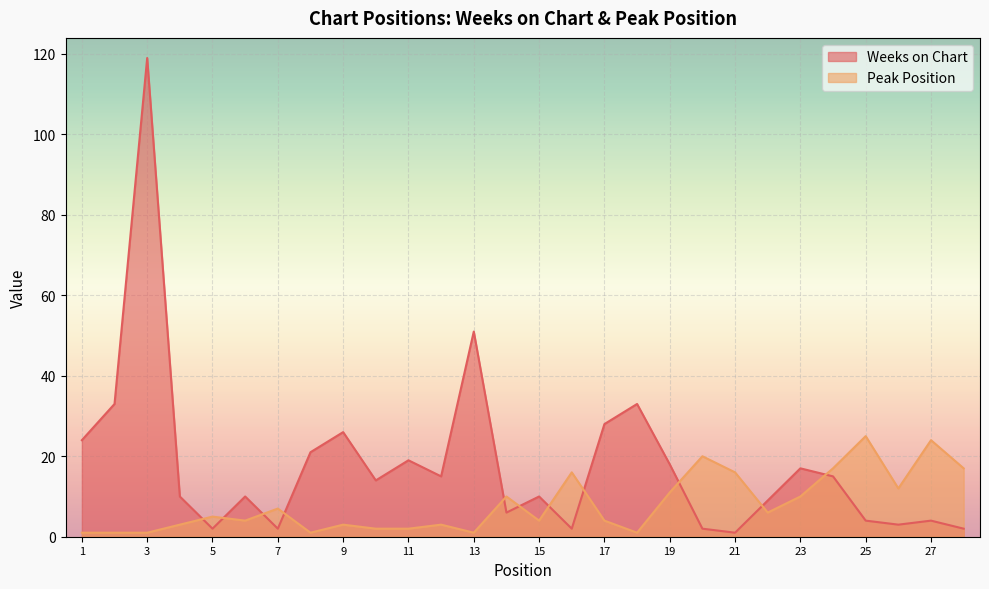

What is the value of the Weeks on Chart point at the 3rd from the left?

119